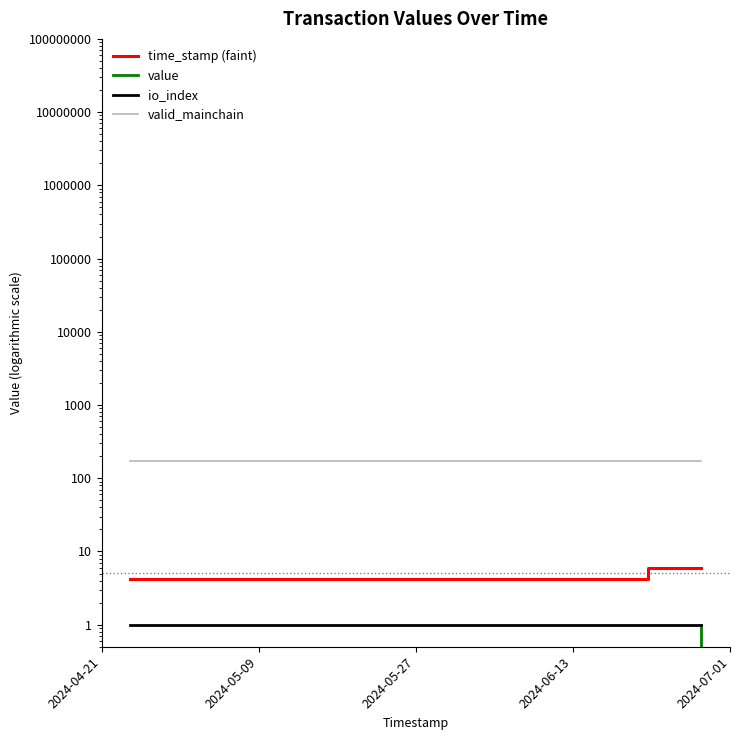

Between 2024-04-21 and 2024-05-27, which is larger?

2024-05-27